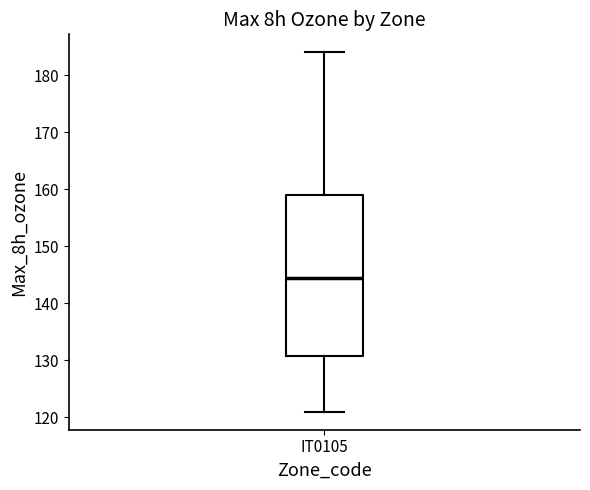

Read this box plot against the y-axis: the position of the median line, the range covered by the box, and the ends of both whiskers. The values are not printed on the chart, so give them approximately, as read against the axis.

median 145, box 131 to 159, whiskers 121 to 184